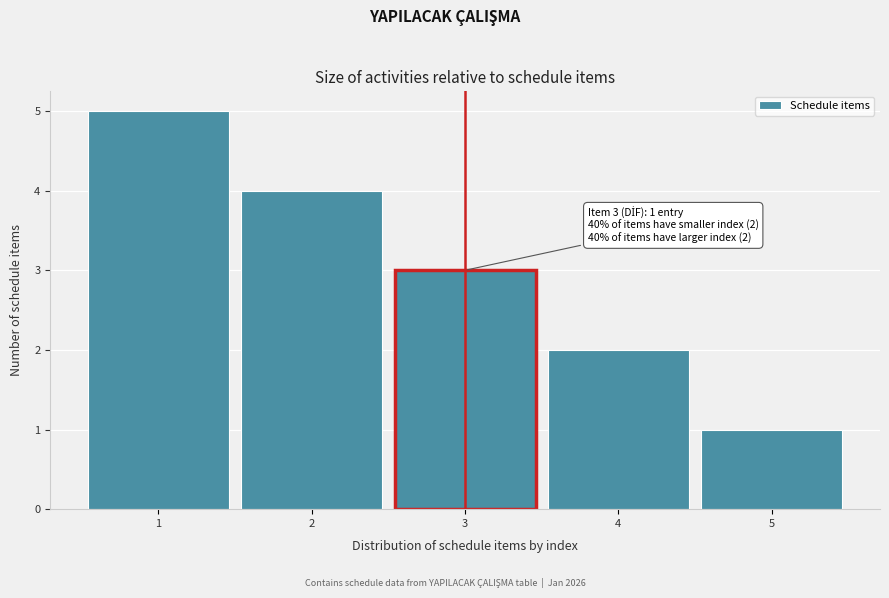

Over which range of the x-axis is the bar tallest?

0.5 to 1.5